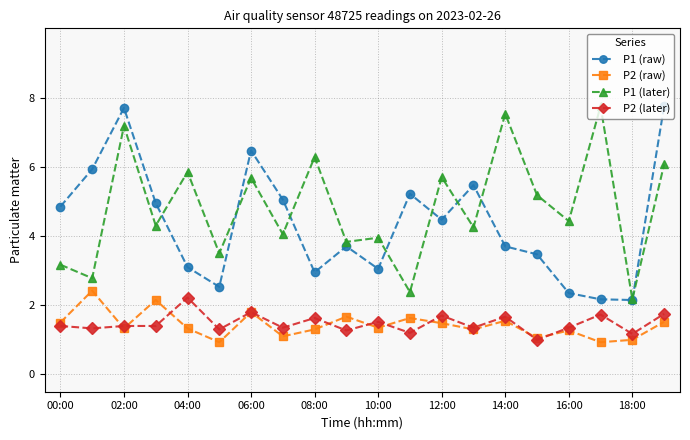

True or false: P2 (later) and P1 (raw) intersect in this chart.

False